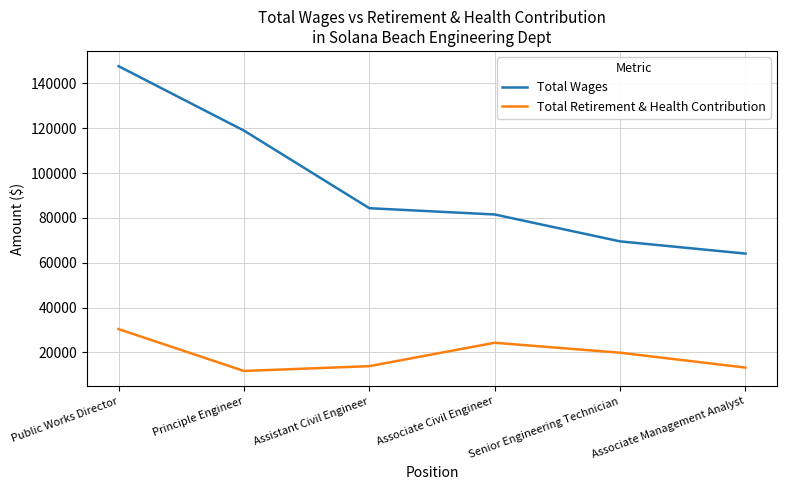

Reading right to left, extract all data points from this chart.

Total Wages: 64092	69536	81540	84342	118974	147708
Total Retirement & Health Contribution: 13235	19864	24310	13870	11720	30402